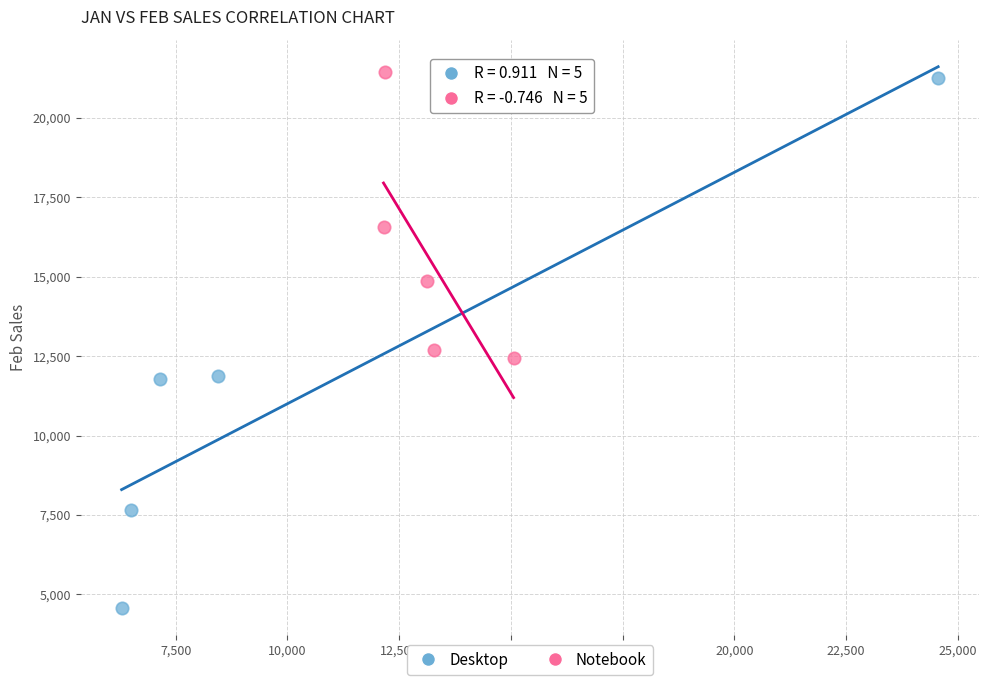

What are all the series names shown in the legend?

Desktop, Notebook